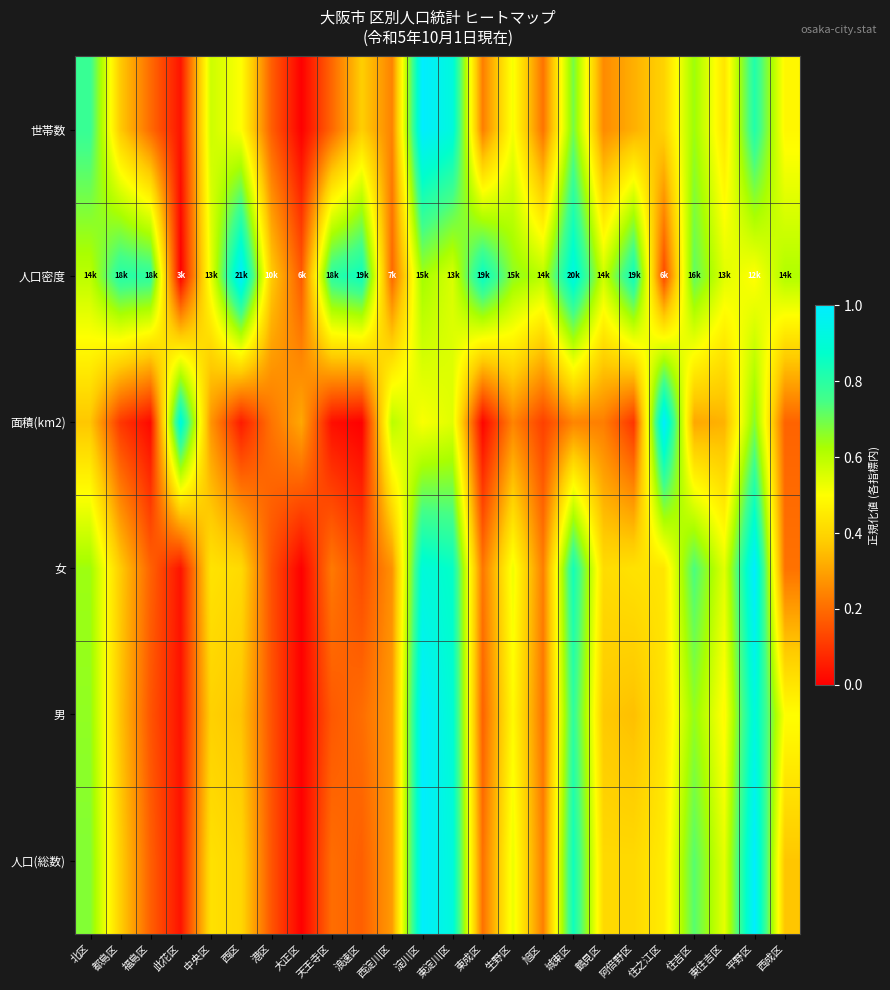

Which label corresponds to the largest value in the chart?

平野区